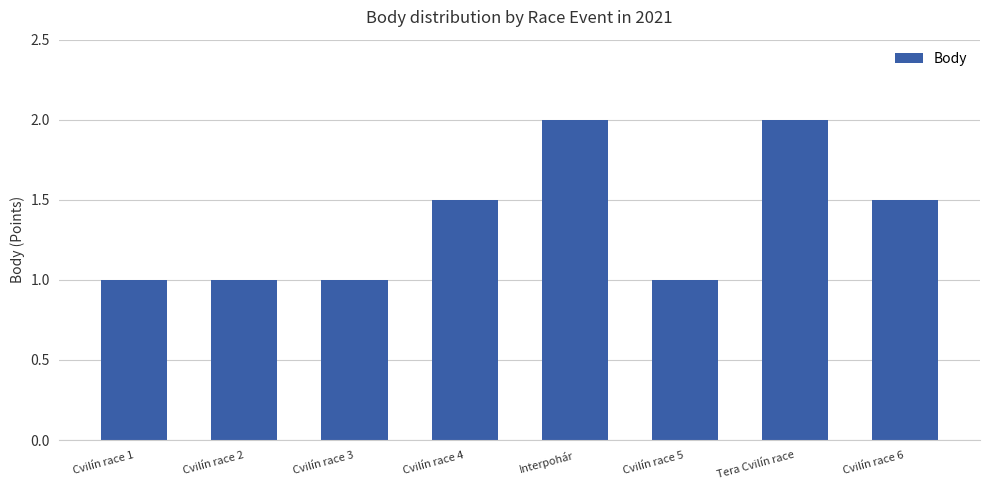

What is the sum of the values at Tera Cvilín race and Cvilín race 2?

3.0